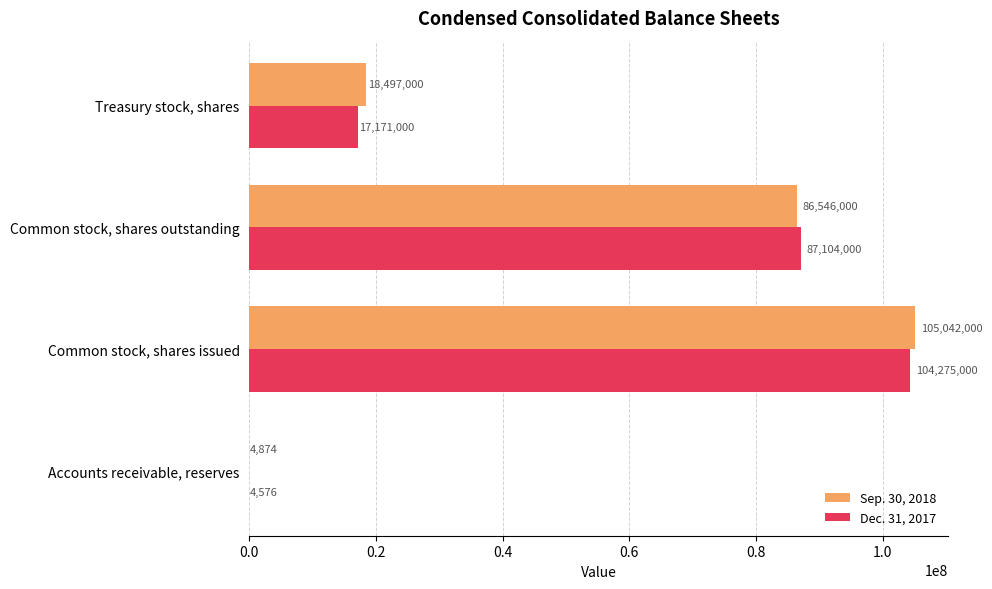

What is the sum of all Dec. 31, 2017 values?

208554576